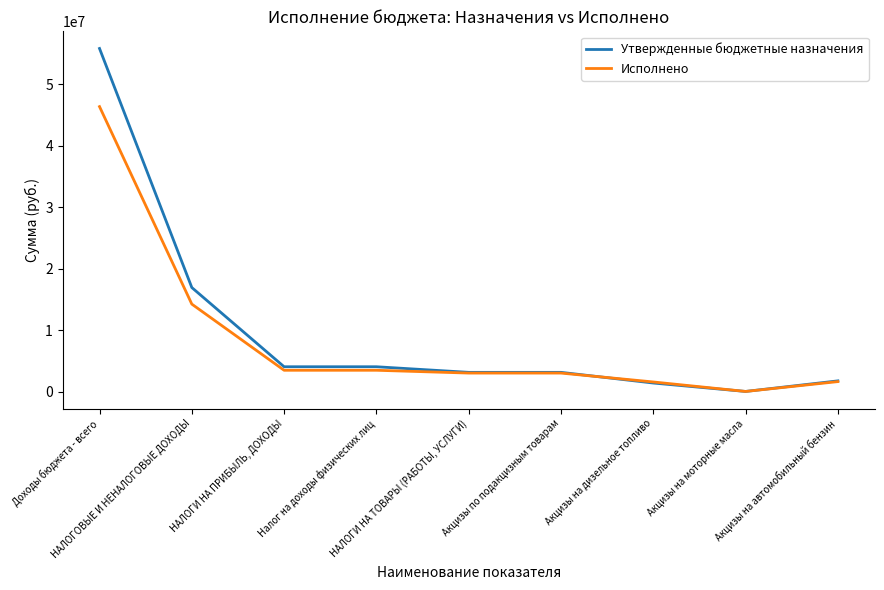

What is the sum of the Утвержденные бюджетные назначения values at Налог на доходы физических лиц and Акцизы на дизельное топливо?

5403569.0